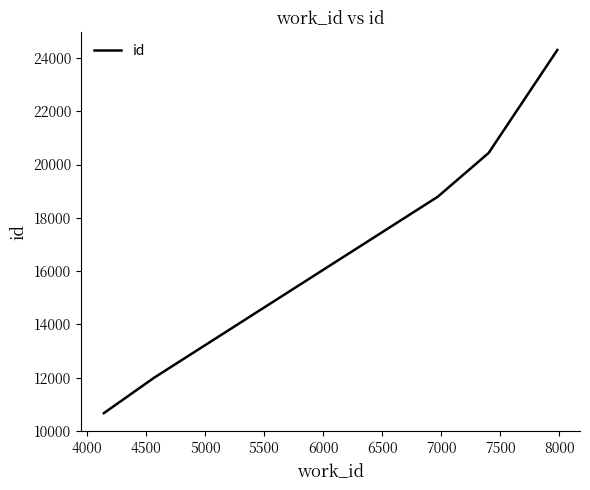

What is the minimum value shown in the chart?

10665